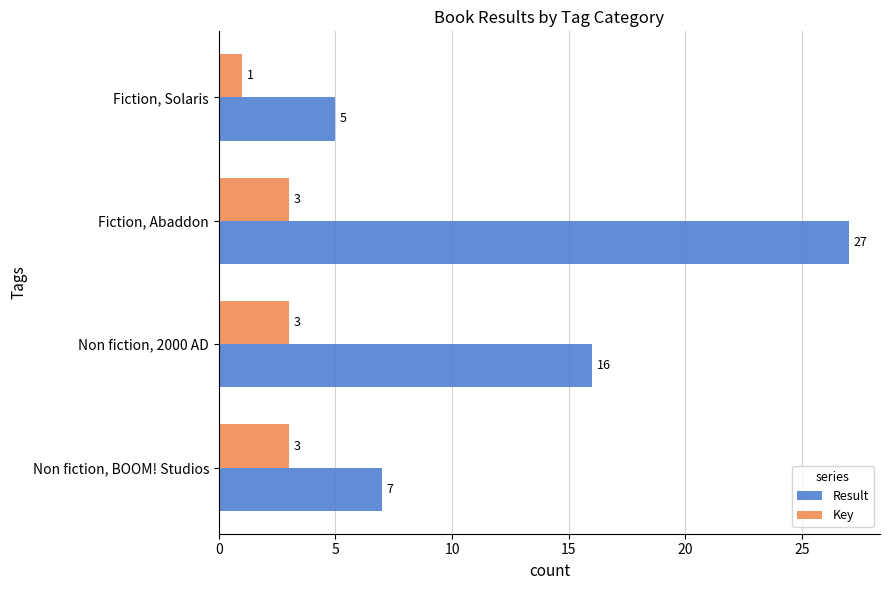

Which category has the highest value across all series?

Fiction, Abaddon